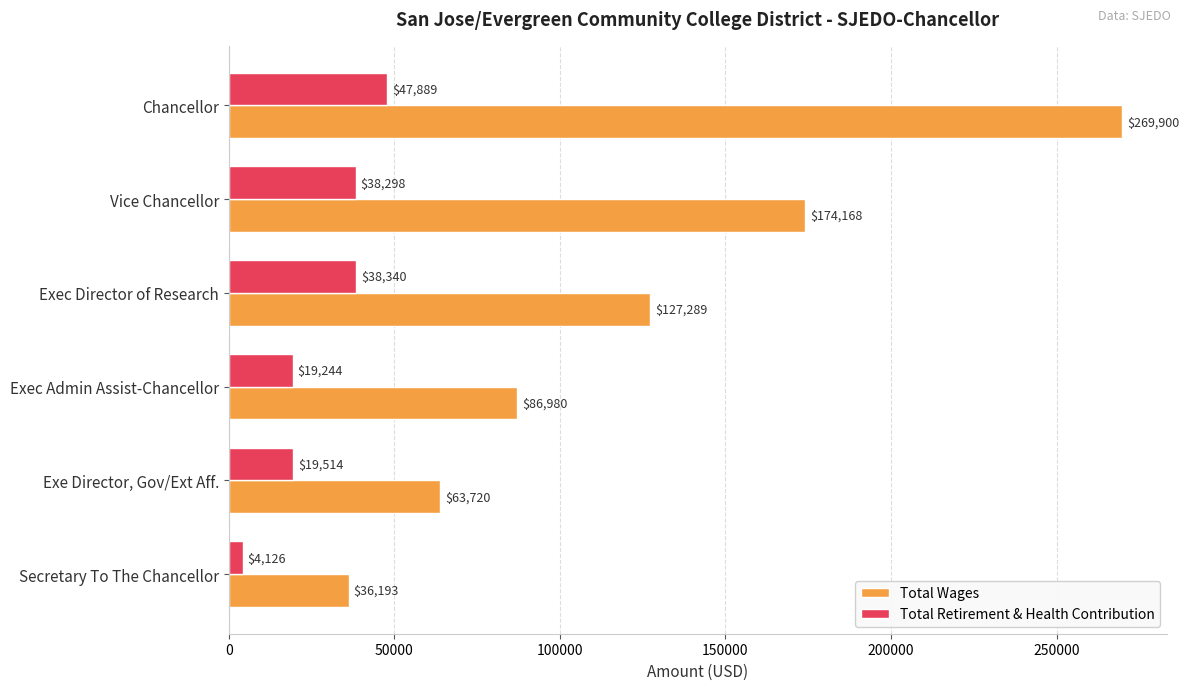

Where is Total Wages nearest to the value 153046?

Vice Chancellor